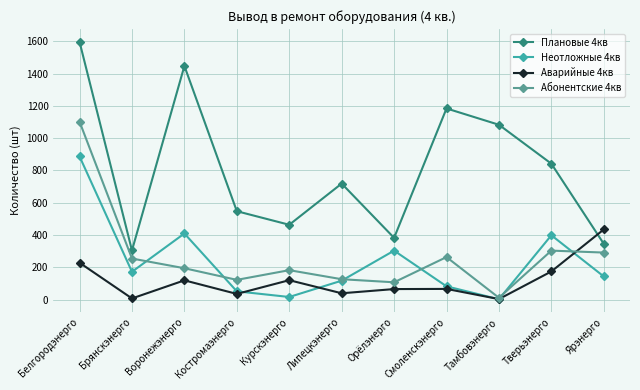

True or false: Неотложные 4кв and Плановые 4кв intersect in this chart.

False